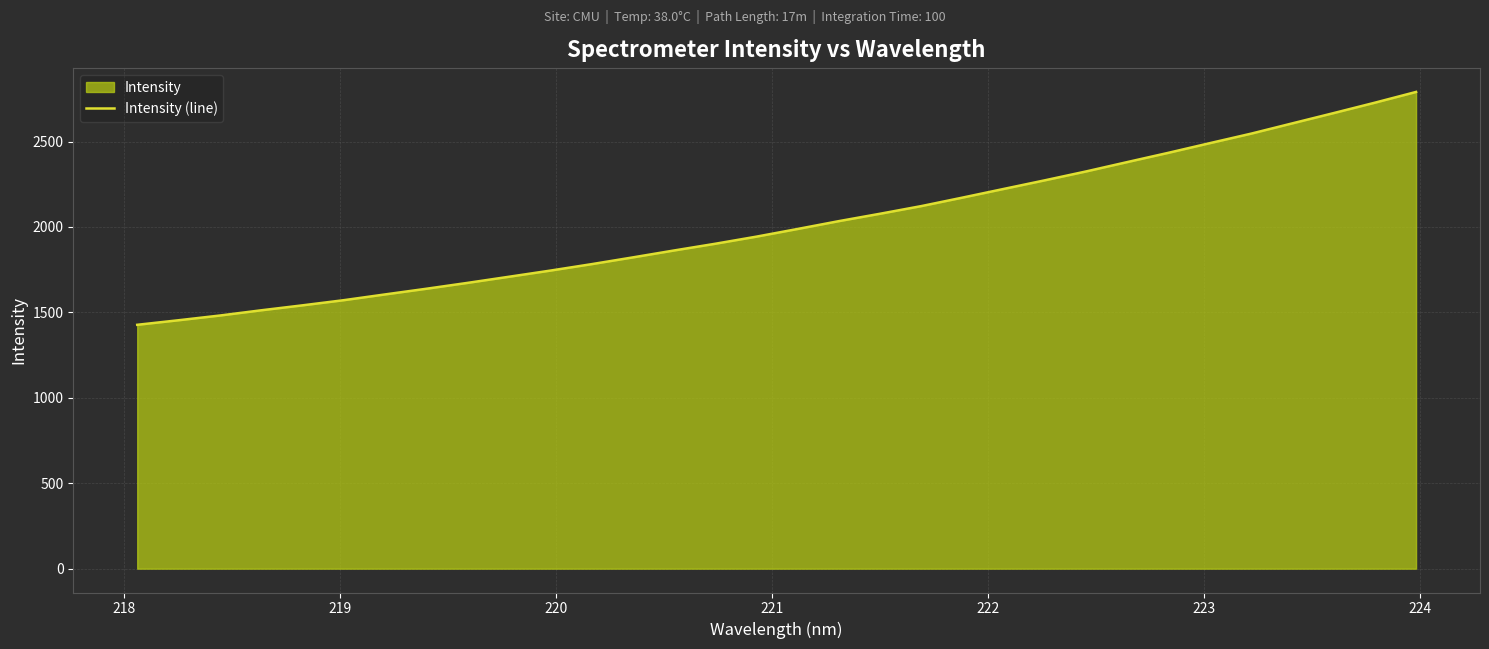

What is the smallest value displayed?

1427.3